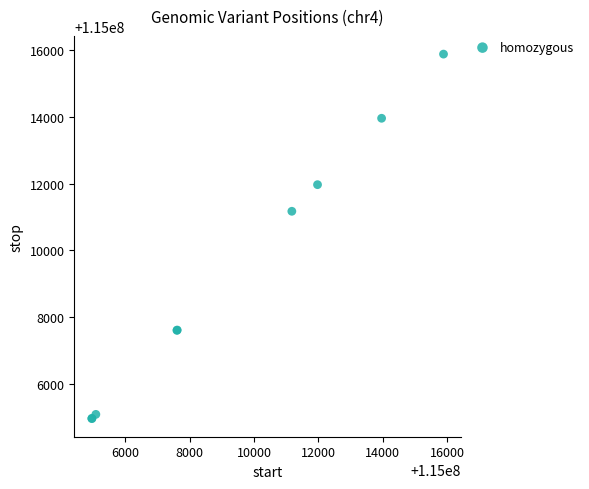

What Y value in the scatter plot is closest to 115010423?

115011174